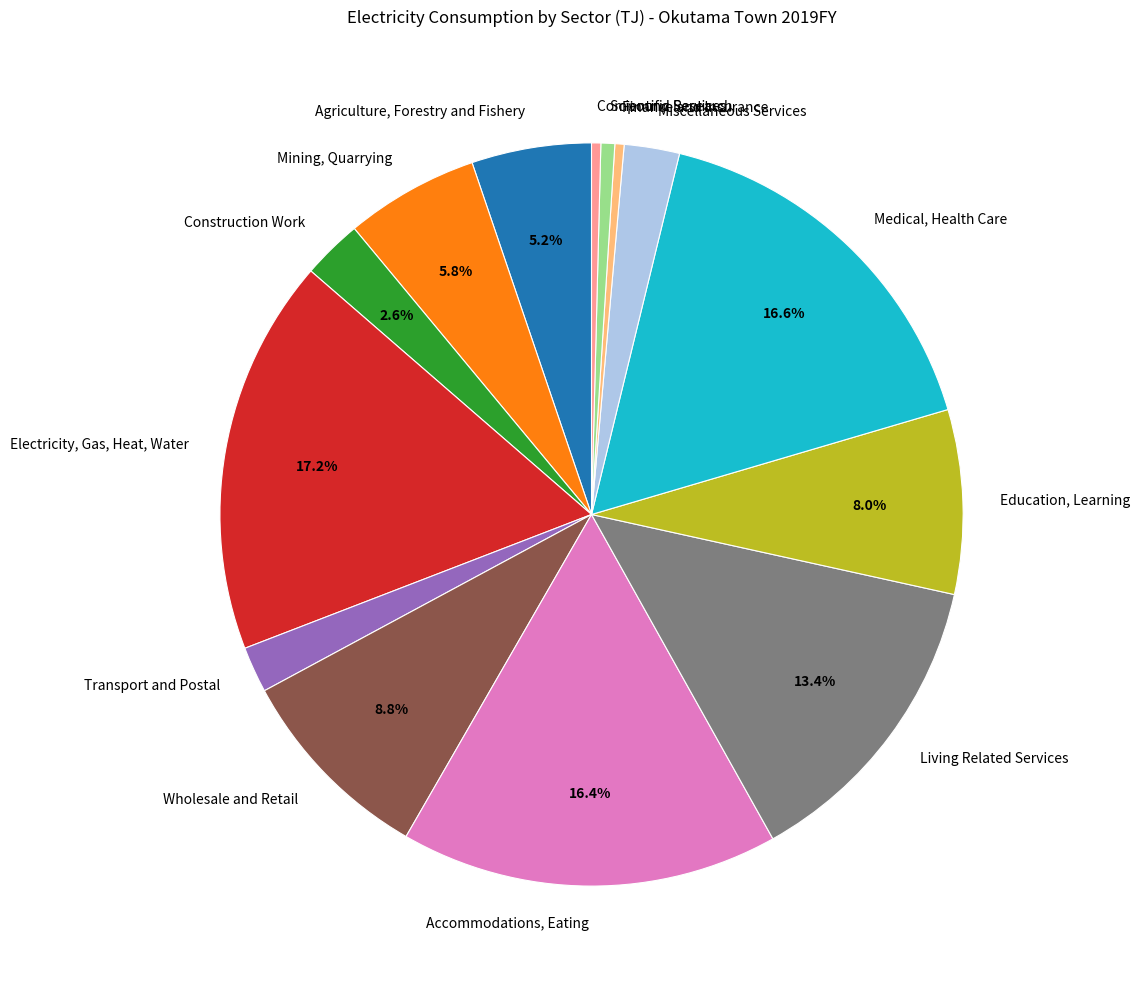

To the nearest percent, what is the difference between the largest and smallest slice percentages?

17%